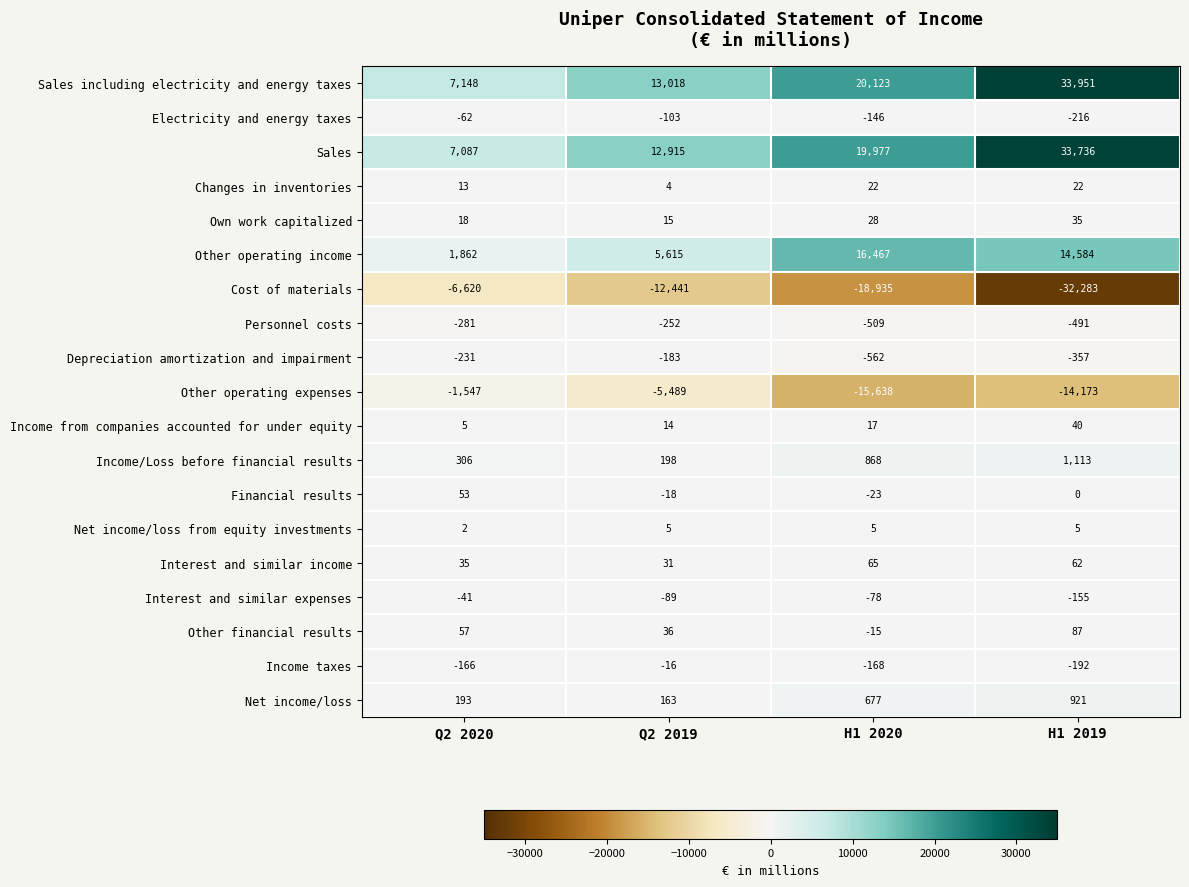

What is the maximum value for Financial results?

53